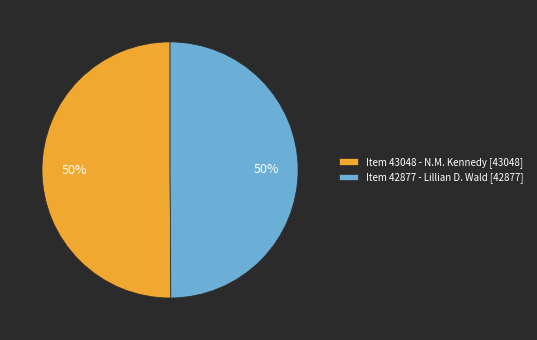

How many slices are in this pie chart?

2